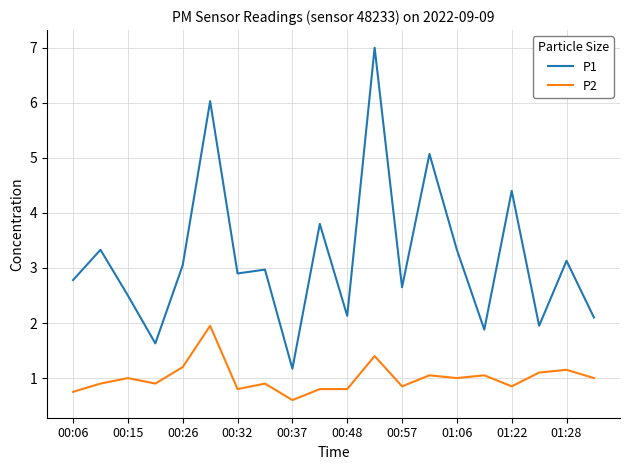

True or false: P2 and P1 cross at least once.

False